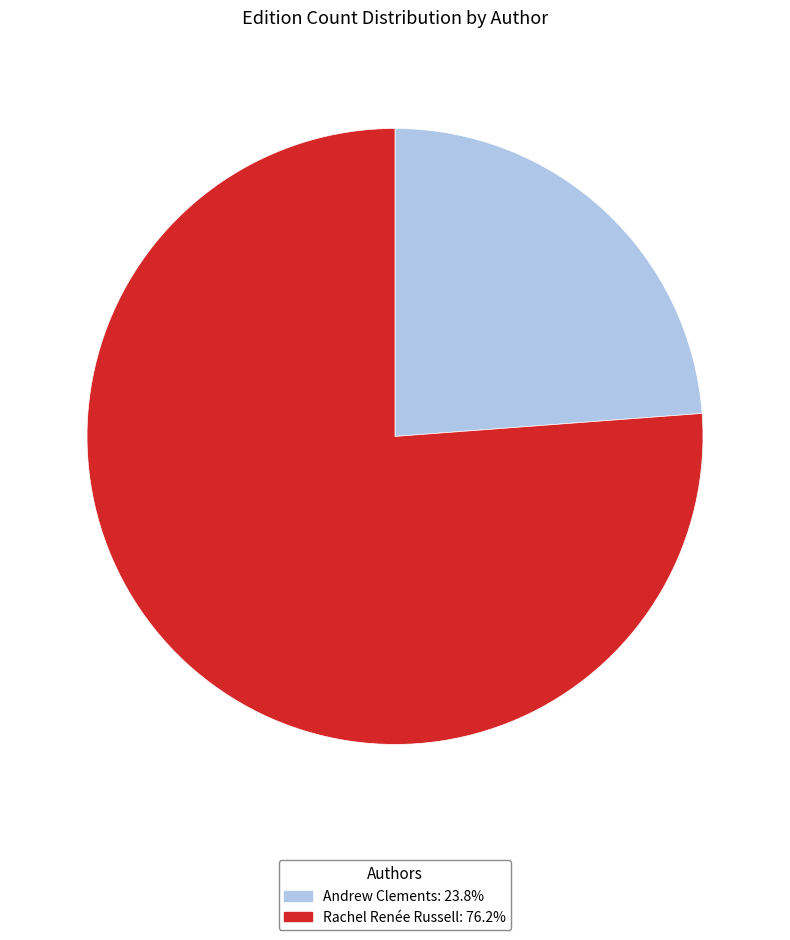

Is there a majority slice in this chart?

Yes